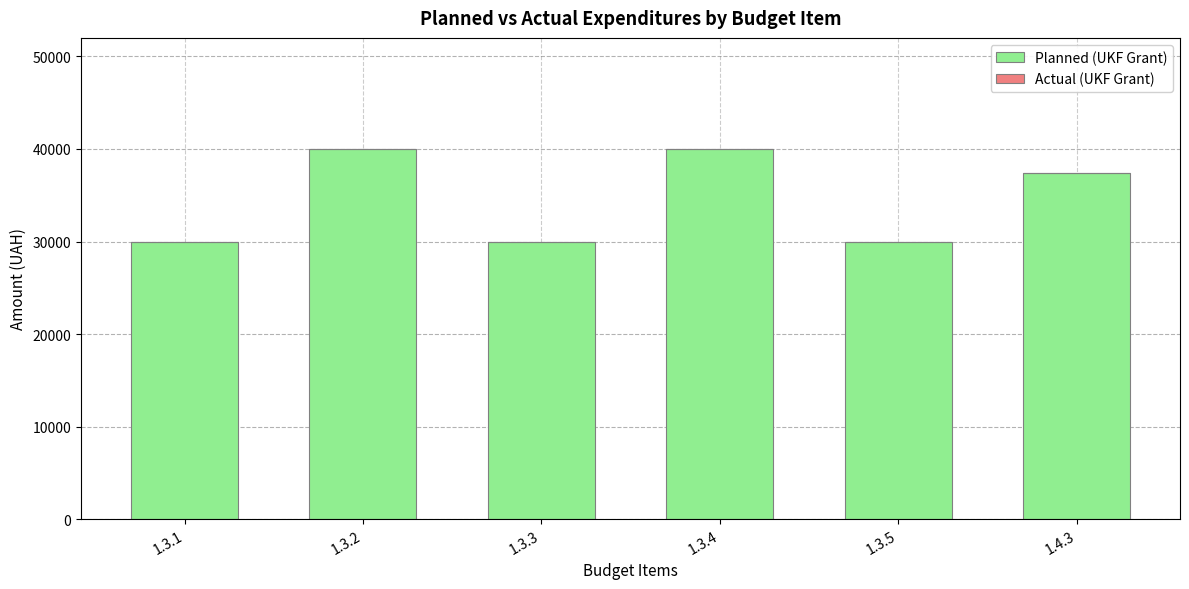

Are the bars grouped side by side (vs. stacked)?

No